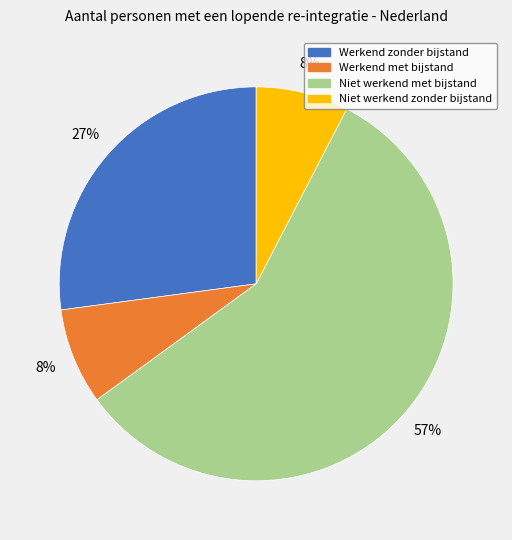

Is it true that Werkend met bijstand is 16% of the pie?

False